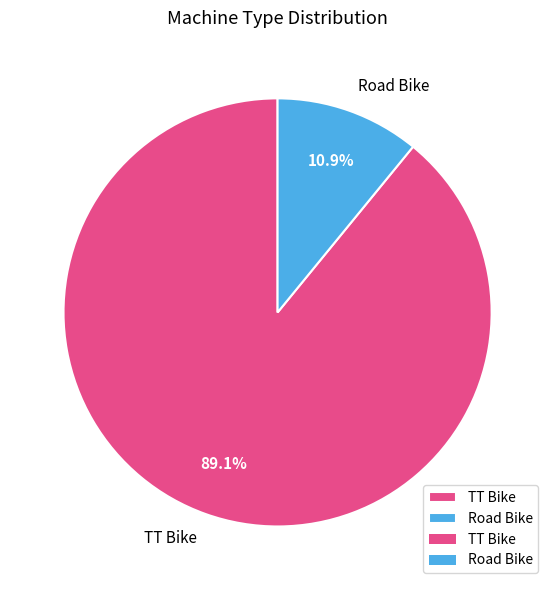

To the nearest percent, what is the combined percentage of TT Bike and Road Bike?

100%